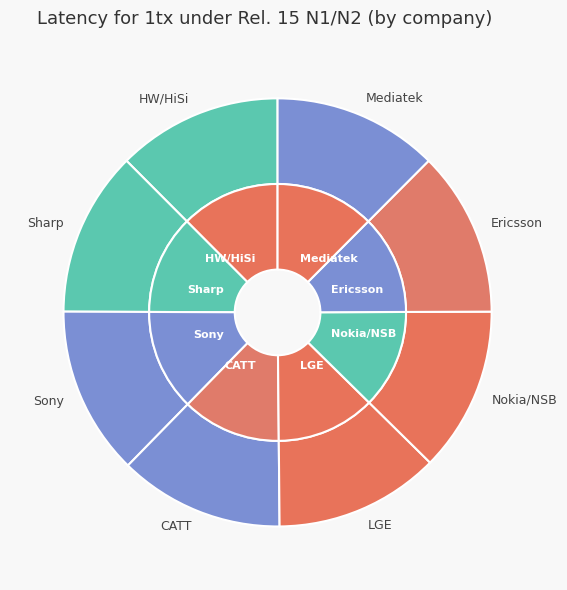

What is the smallest slice in the pie chart?

Nokia/NSB